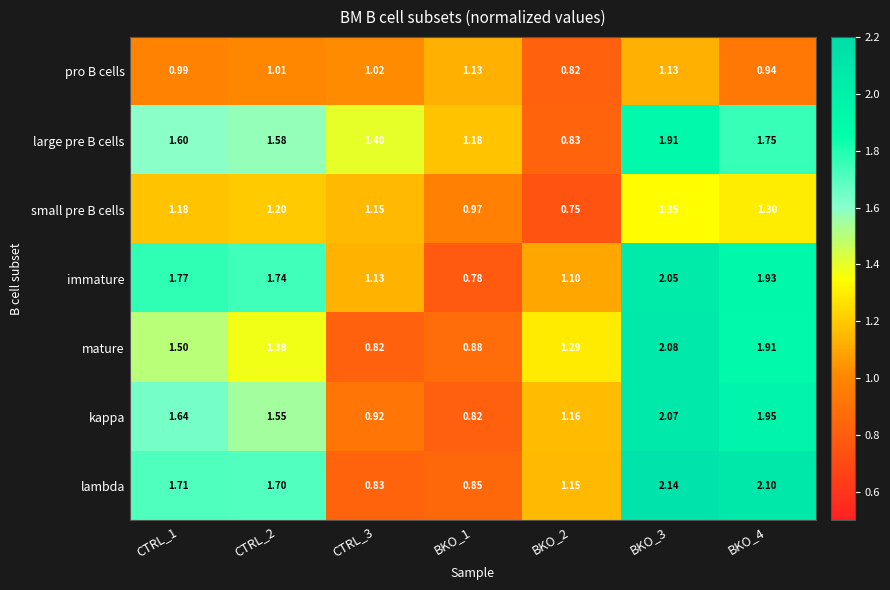

Rank the series by their maximum value, from lowest to highest.

pro B cells, small pre B cells, large pre B cells, immature, kappa, mature, lambda